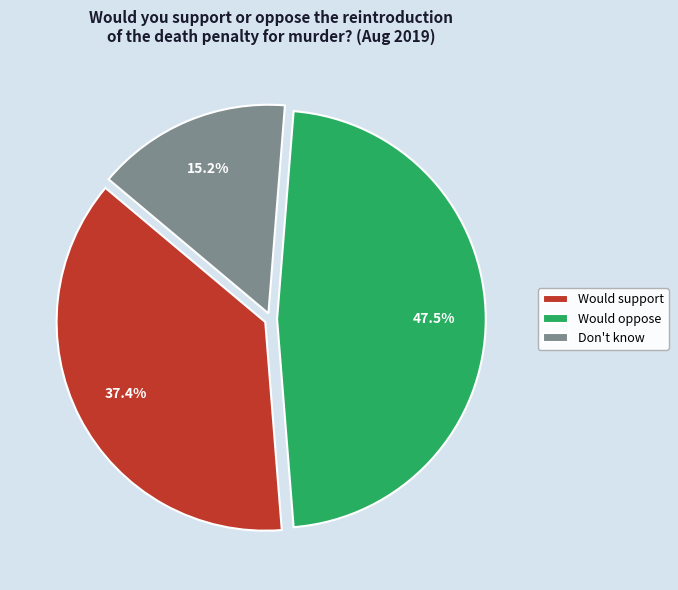

What is the total percentage of Would support and Don't know?

52.5%